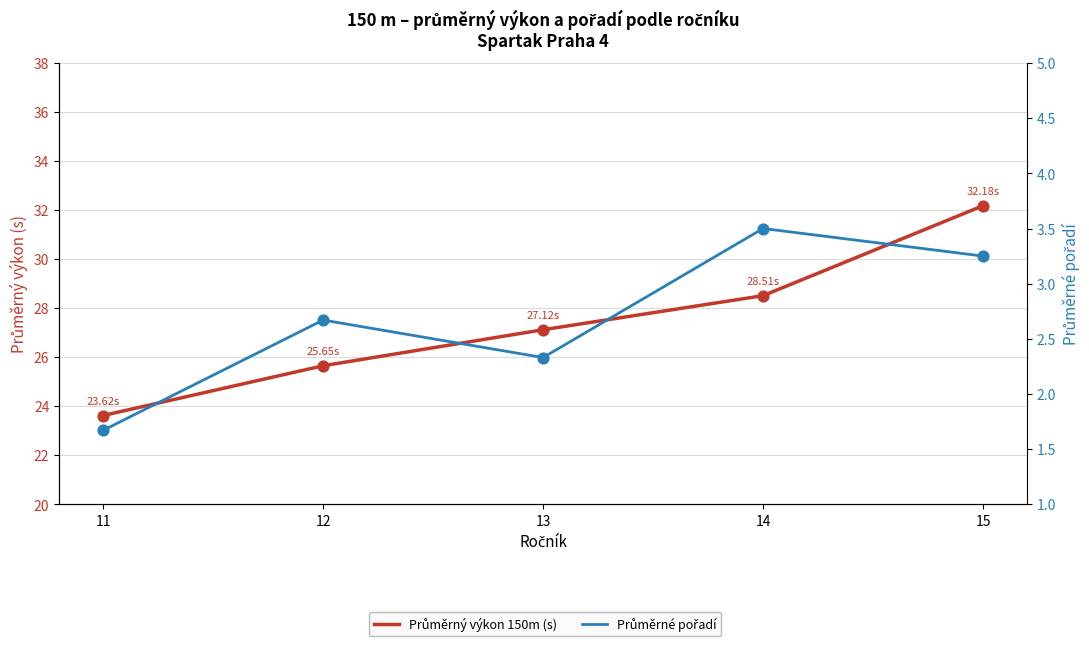

Is the value of Průměrné pořadí at 12 greater than the value of Průměrný výkon 150m (s) at 13?

No